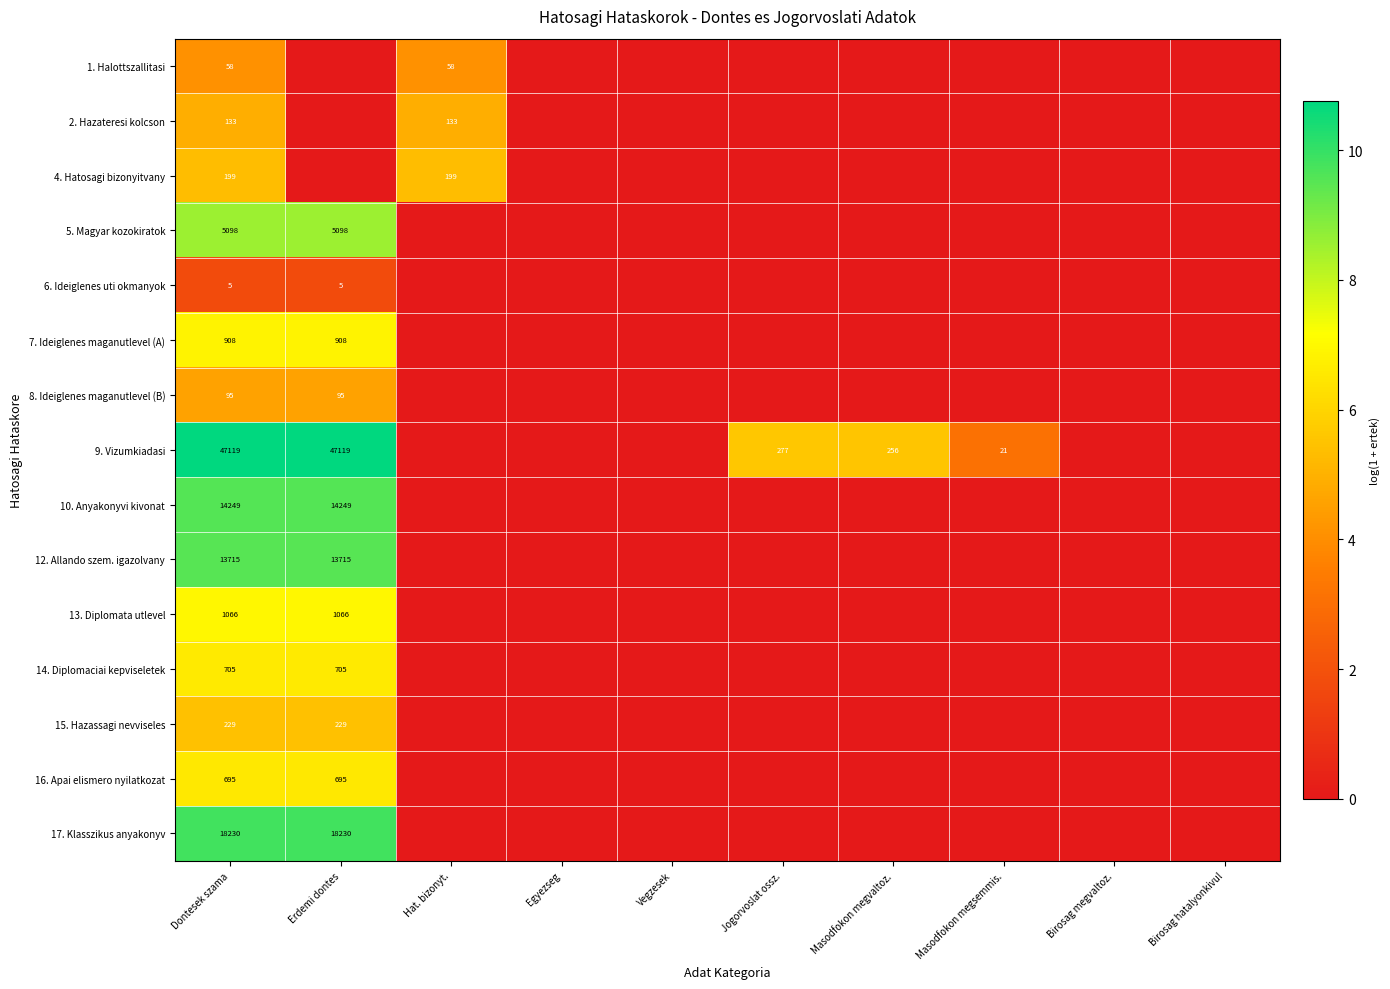

What is the spread (max minus min) of values at Dontesek szama?

47114